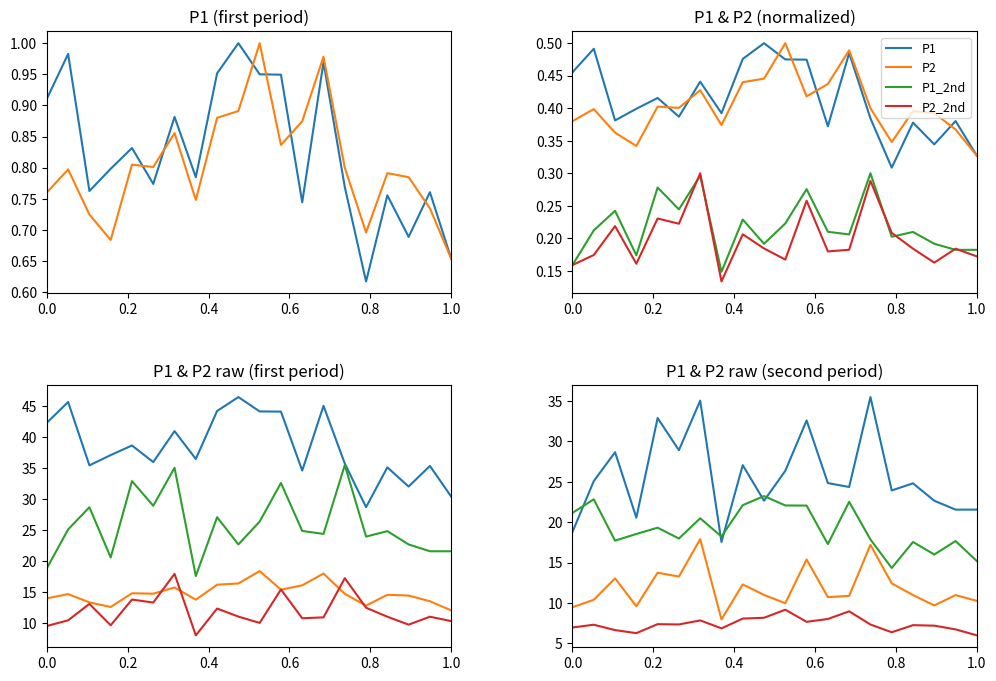

What is the difference between the maximum and second lowest values in the P2 series?

8.4